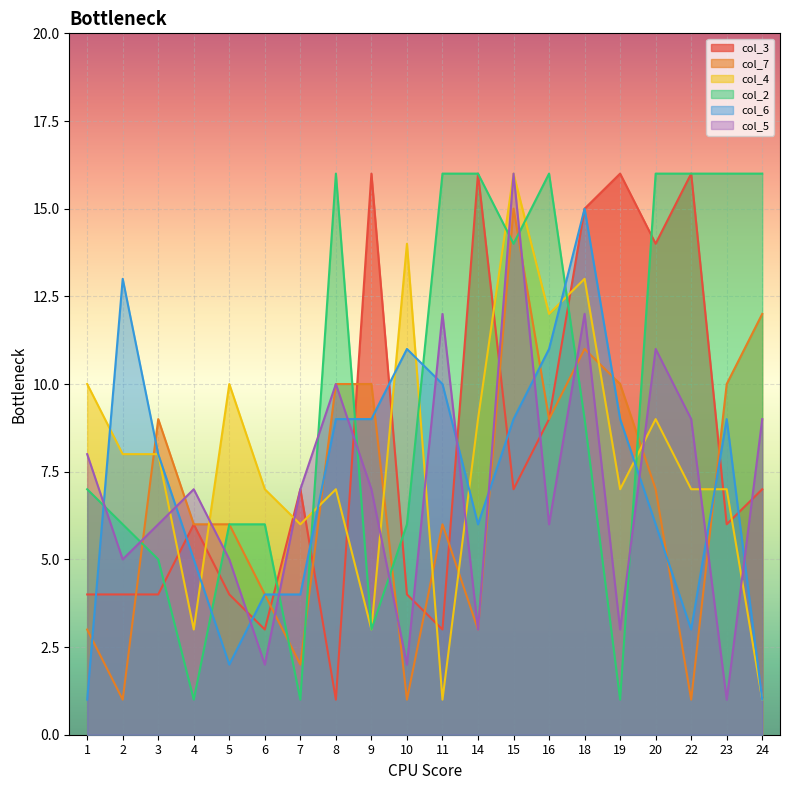

Where is the first local maximum for col_6?

2